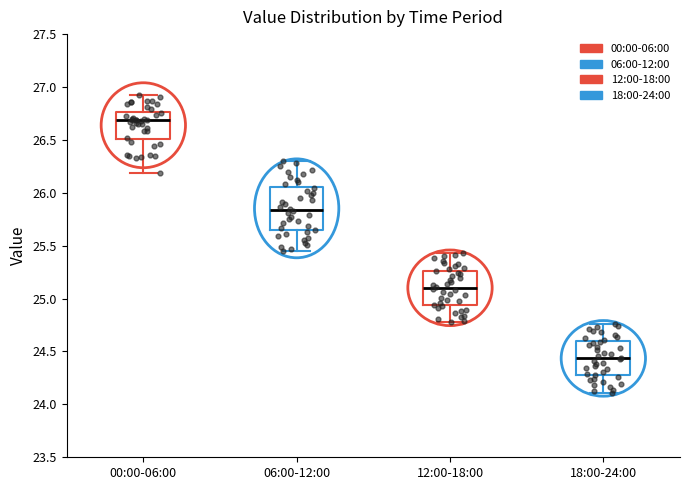

Where is the lower edge of the box for 12:00-18:00 on the y-axis? The values are not printed on the chart, so give them approximately, as read against the axis.

24.95